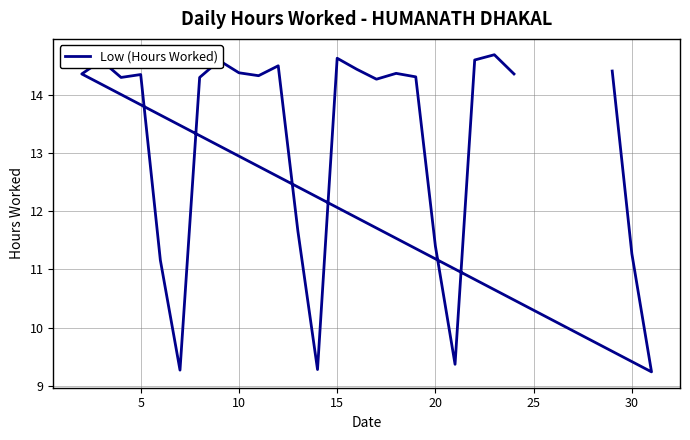

How many values exceed 14?

18